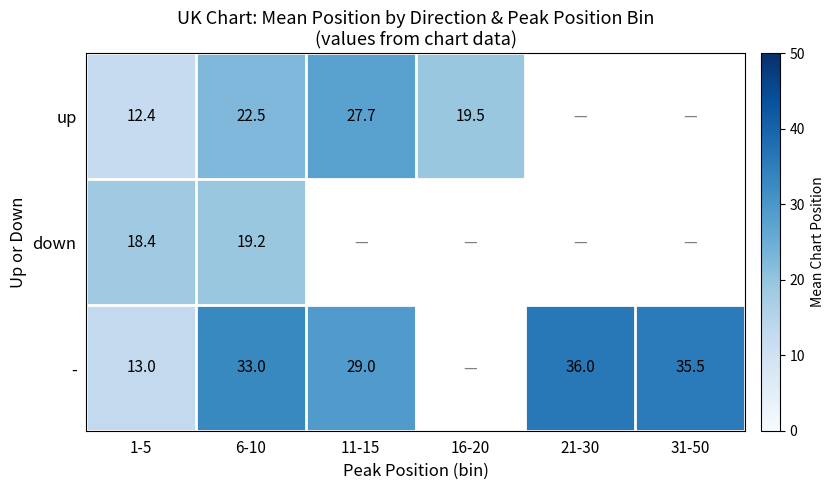

Is the value of - at 1-5 greater than the value of up at 16-20?

No